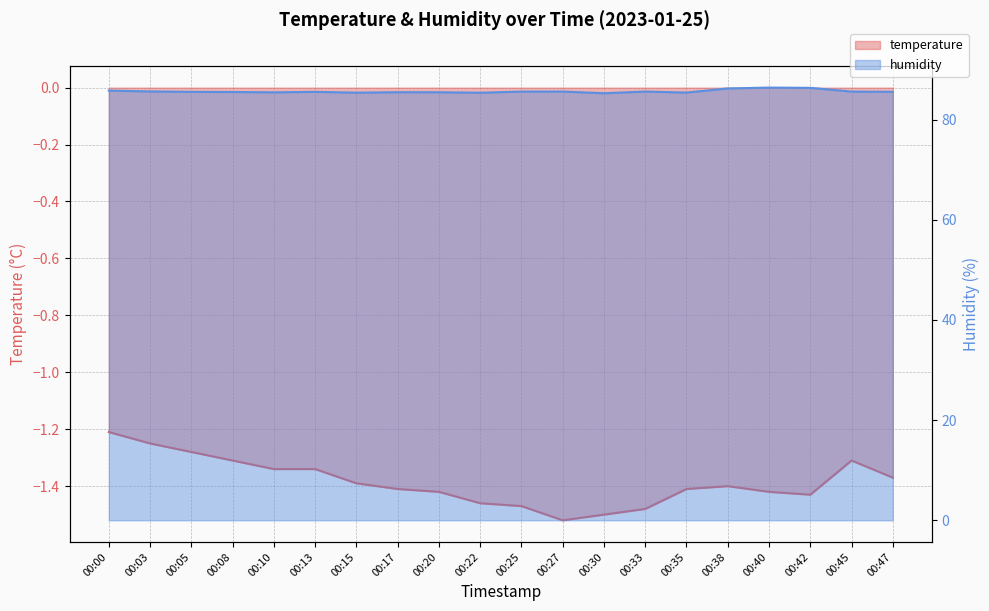

At which category is the sum across all series the highest?

00:40